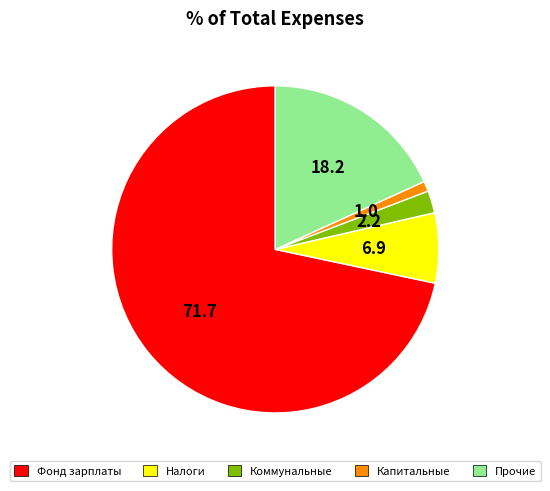

Between Фонд зарплаты and Налоги, which is larger?

Фонд зарплаты